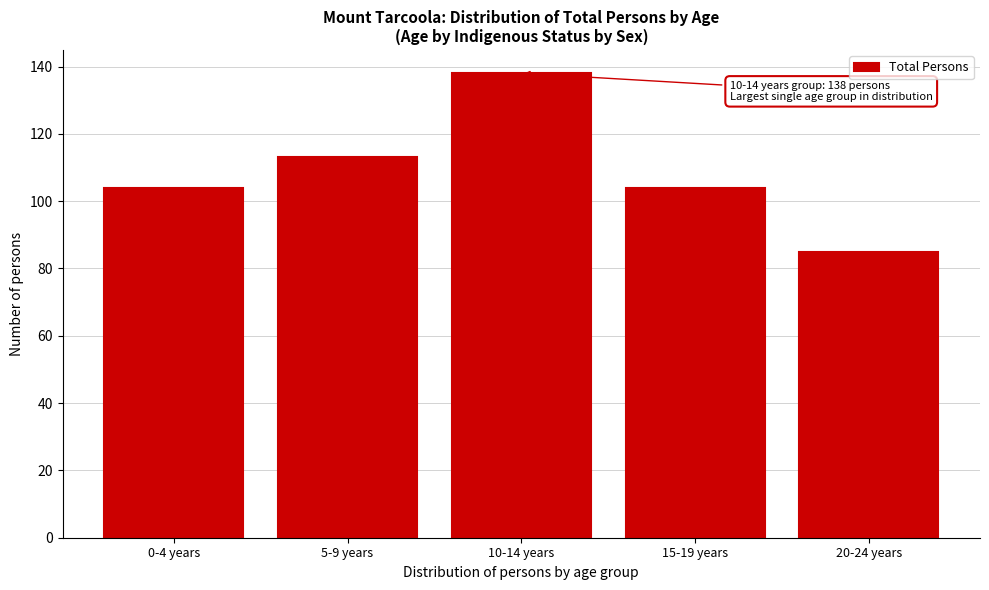

Reading left to right, extract all data points from this chart.

104	113	138	104	85